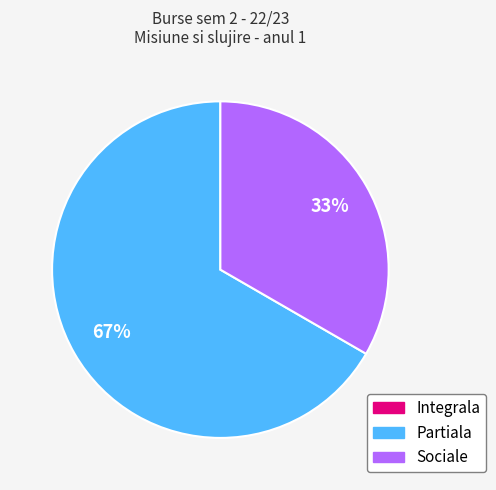

Approximately how many times larger is the value at Partiala compared to Sociale?

2.0